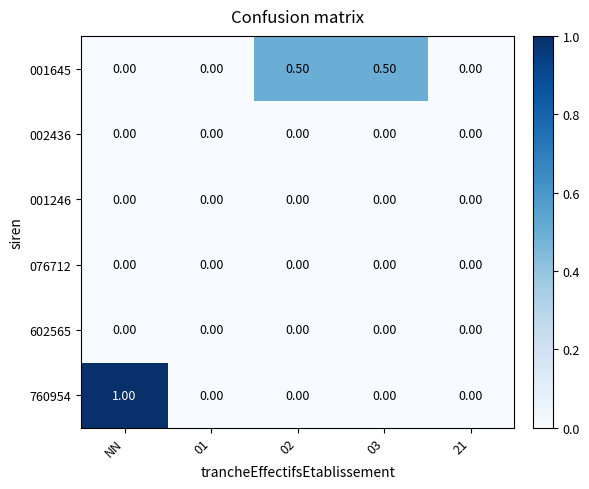

How many positive values does the 001645 series have?

2